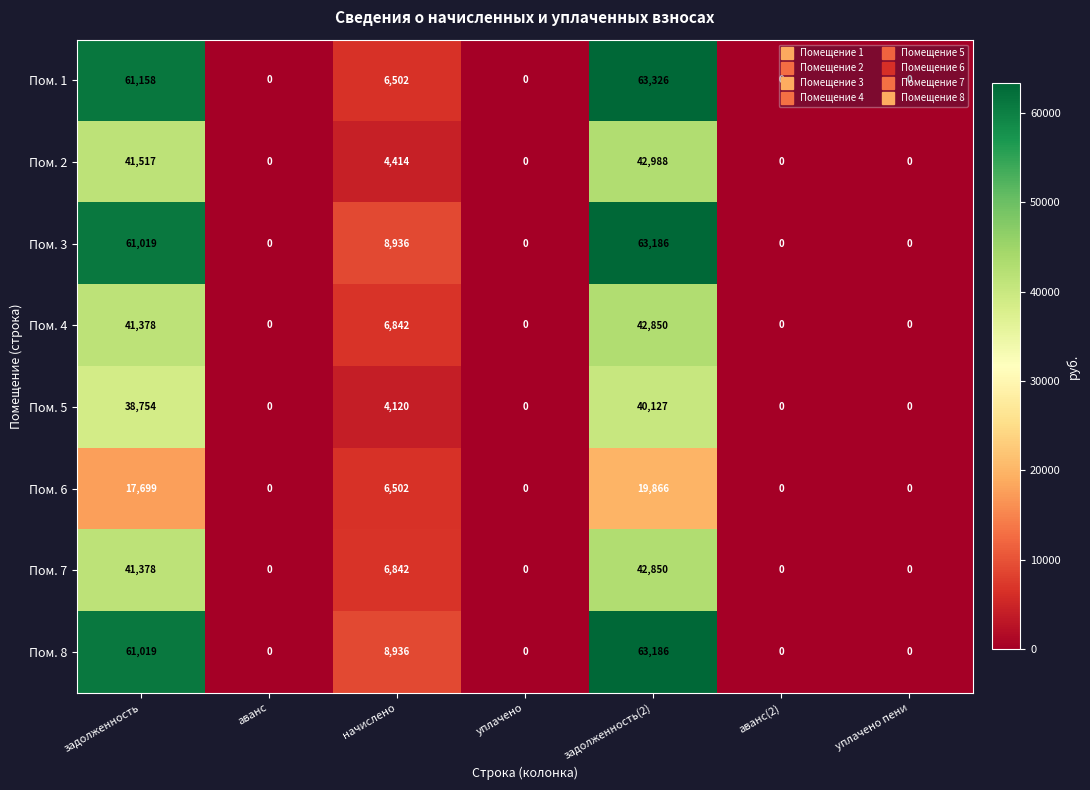

Read the Пом. 8 value at задолженность(2).

63186